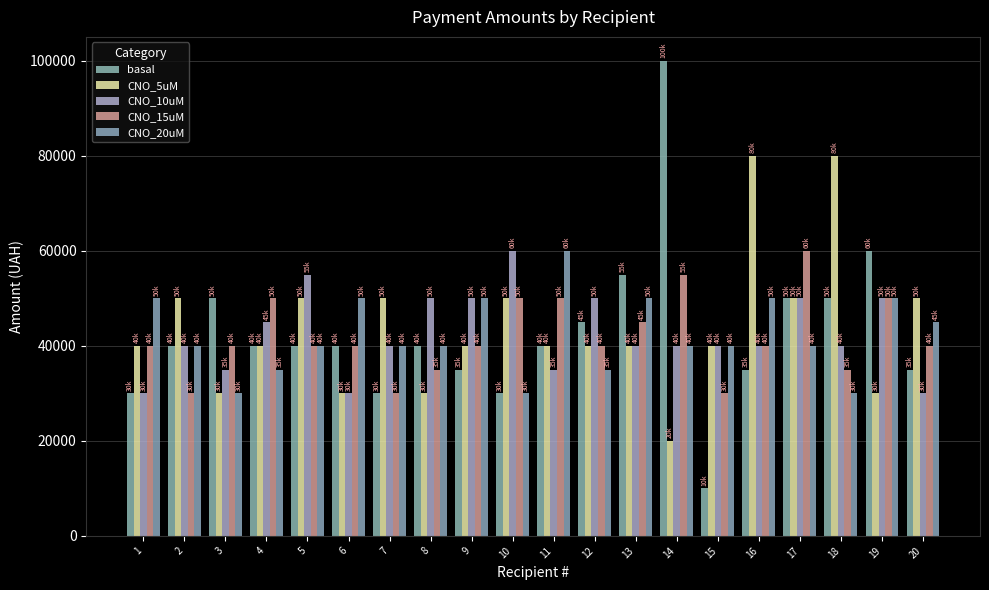

What is the average value of the CNO_5uM series?

44000